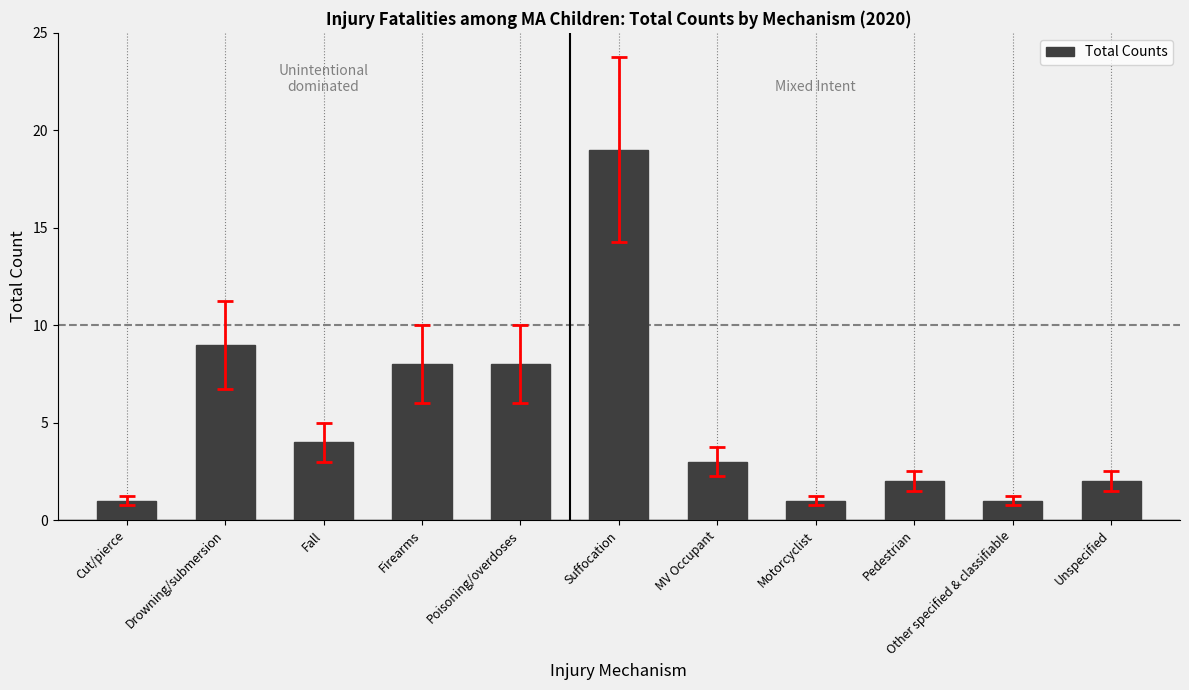

Reading left to right, extract all data points from this chart.

Cut/pierce=1	Drowning/submersion=9	Fall=4	Firearms=8	Poisoning/overdoses=8	Suffocation=19	MV Occupant=3	Motorcyclist=1	Pedestrian=2	Other specified & classifiable=1	Unspecified=2